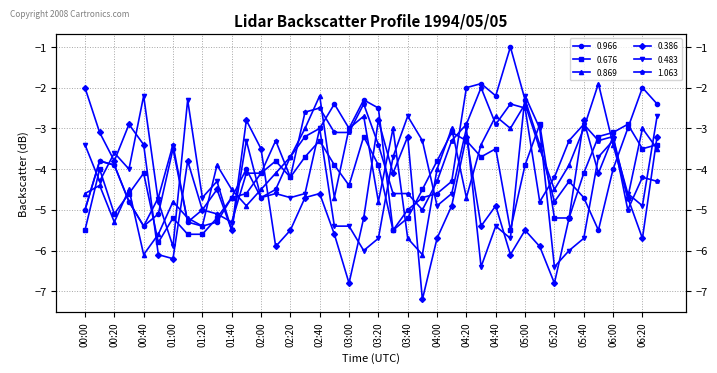

What is the value of the 0.386 point at the 25th from the left?

-5.7